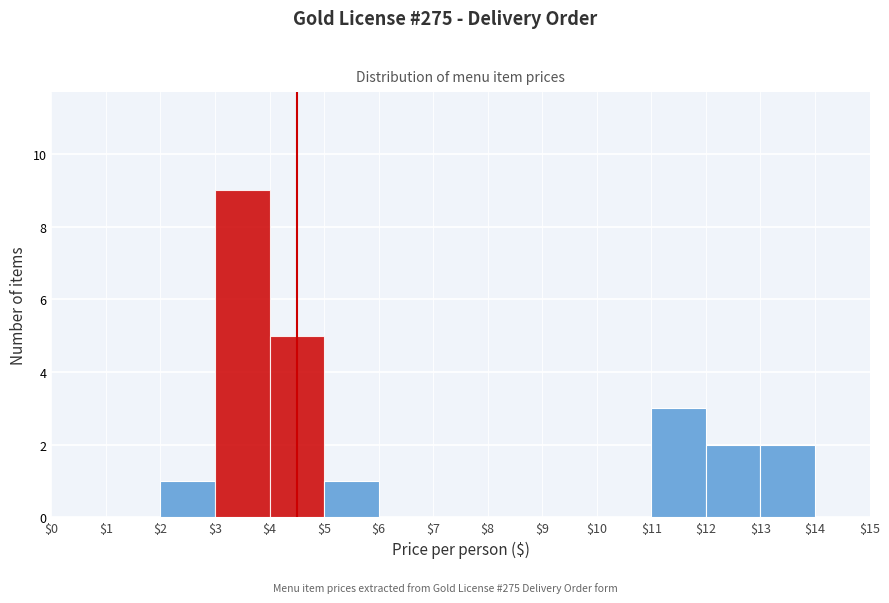

Which range on the x-axis has the tallest bar?

$3 to $4